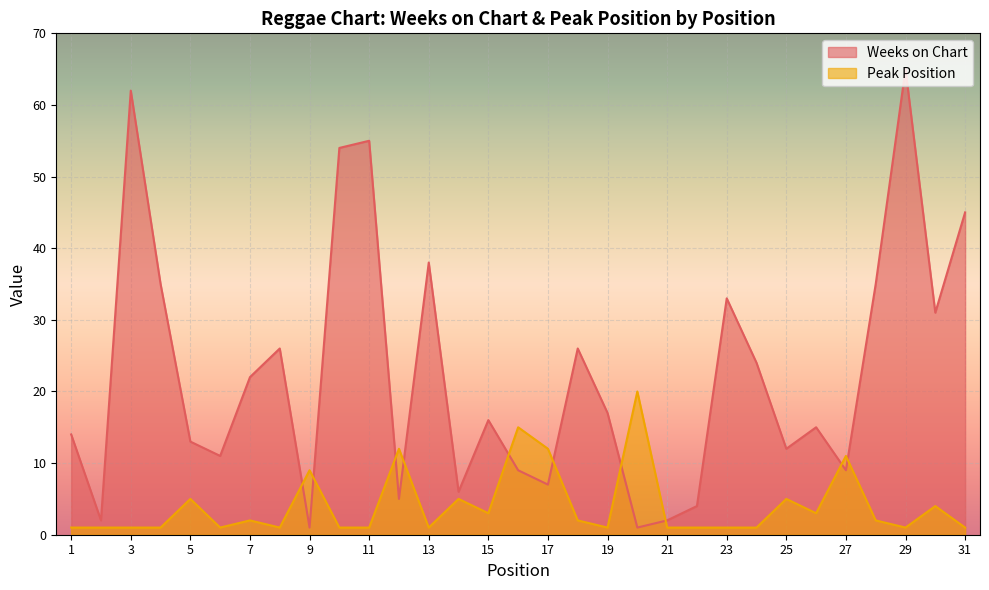

Reading left to right, extract all data points from this chart.

Weeks on Chart: 1=14	2=2	3=62	4=35	5=13	6=11	7=22	8=26	9=1	10=54	11=55	12=5	13=38	14=6	15=16	16=9	17=7	18=26	19=17	20=1	21=2	22=4	23=33	24=24	25=12	26=15	27=9	28=35	29=65	30=31	31=45
Peak Position: 1=1	2=1	3=1	4=1	5=5	6=1	7=2	8=1	9=9	10=1	11=1	12=12	13=1	14=5	15=3	16=15	17=12	18=2	19=1	20=20	21=1	22=1	23=1	24=1	25=5	26=3	27=11	28=2	29=1	30=4	31=1